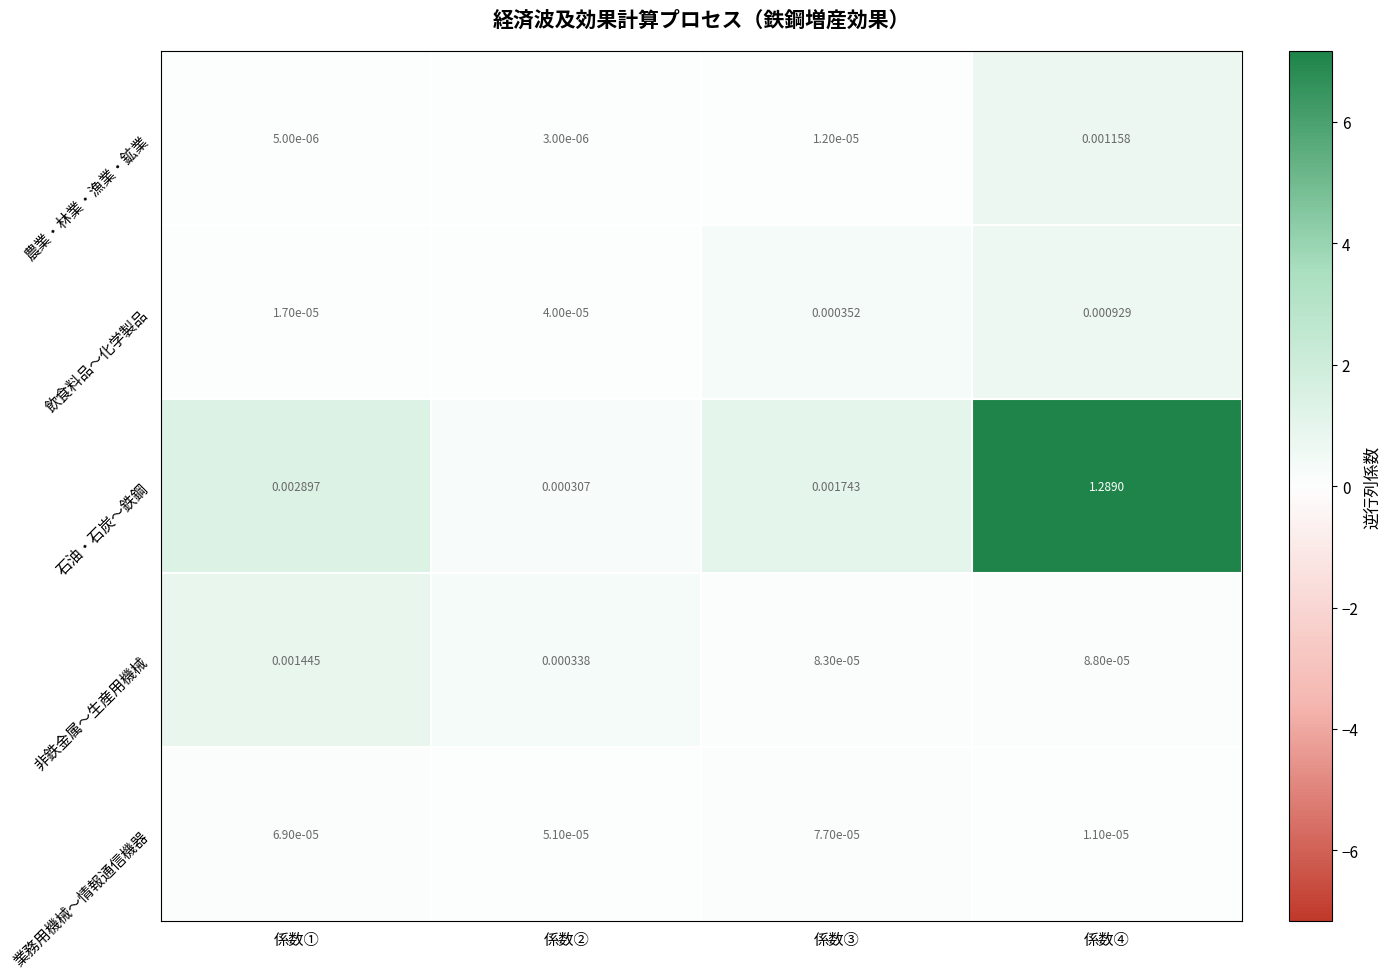

Which series has the largest total across all categories?

石油・石炭〜鉄鋼